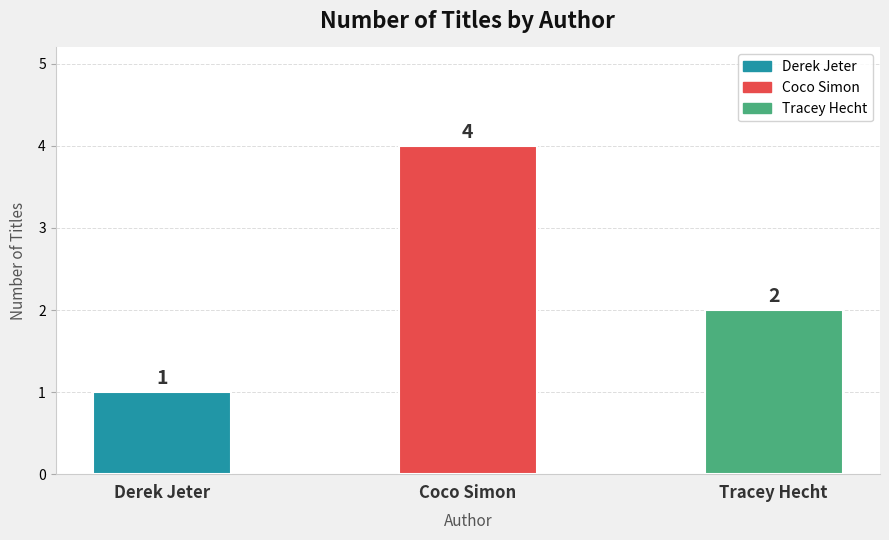

Rank the categories by value from highest to lowest.

Coco Simon, Tracey Hecht, Derek Jeter